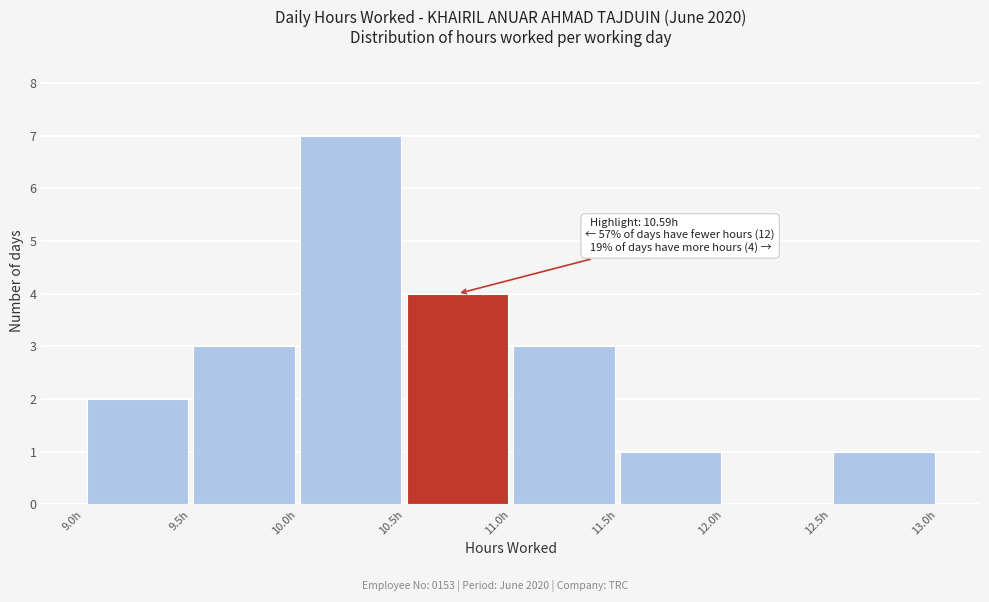

Over which range of the x-axis is the bar tallest?

10.0 to 10.5